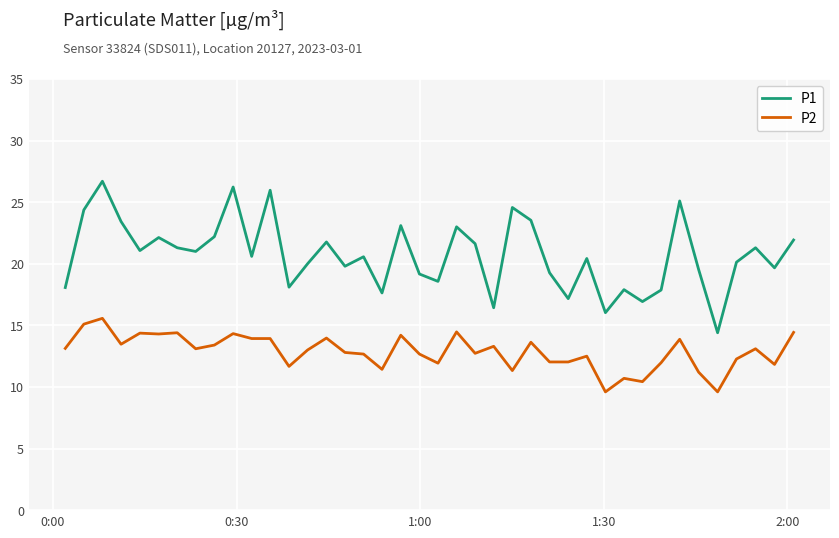

Rank the series by their maximum value, from lowest to highest.

P2, P1